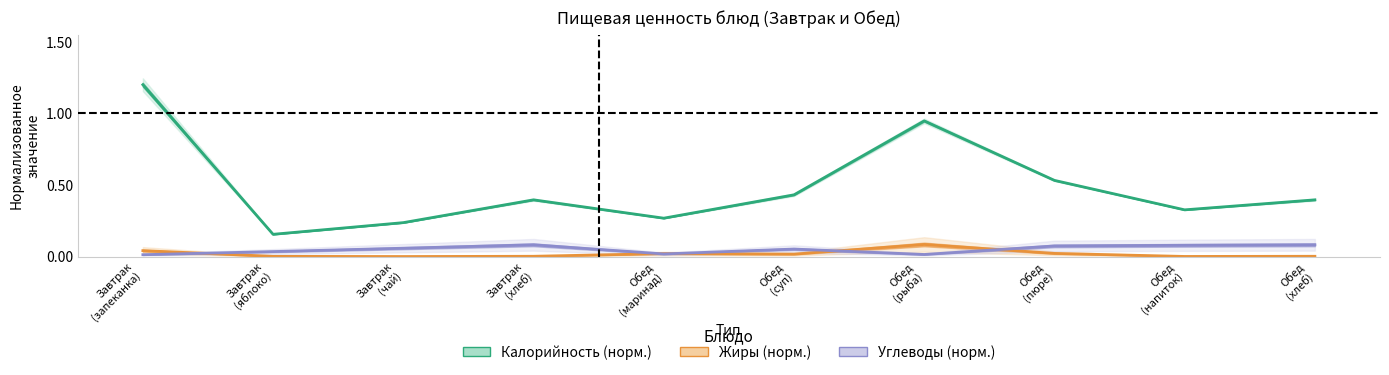

The value of Жиры (норм.) at Обед
(хлеб) is 0.0. True or false?

True